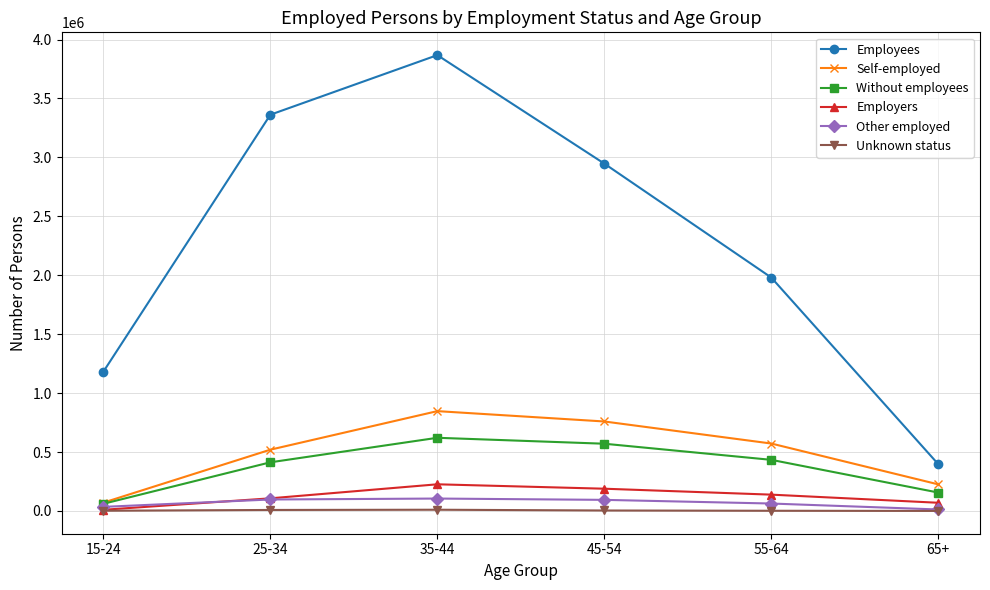

What is the average value of the Without employees series?

375787